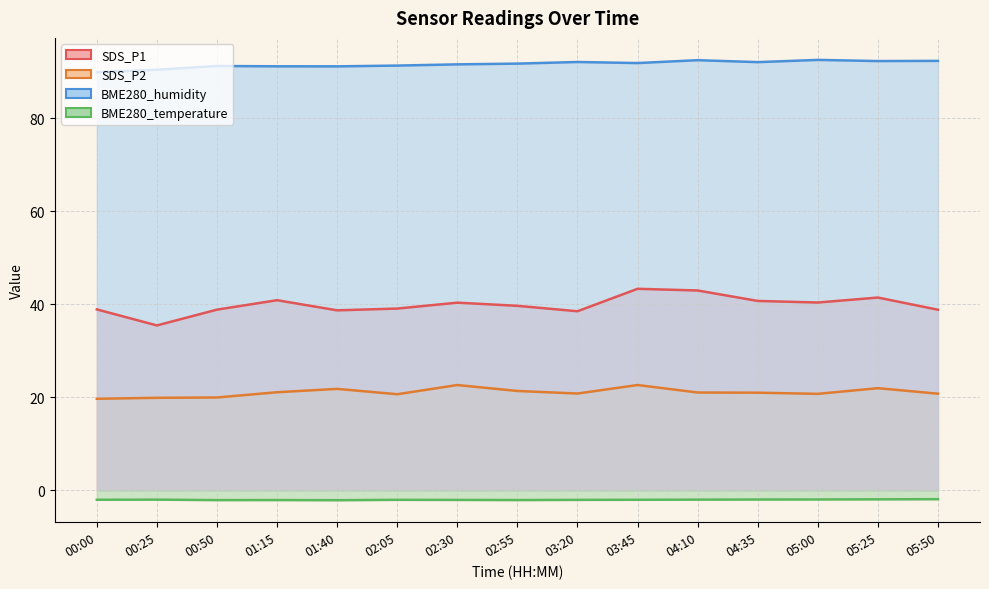

True or false: SDS_P1 and SDS_P2 cross at least once.

False